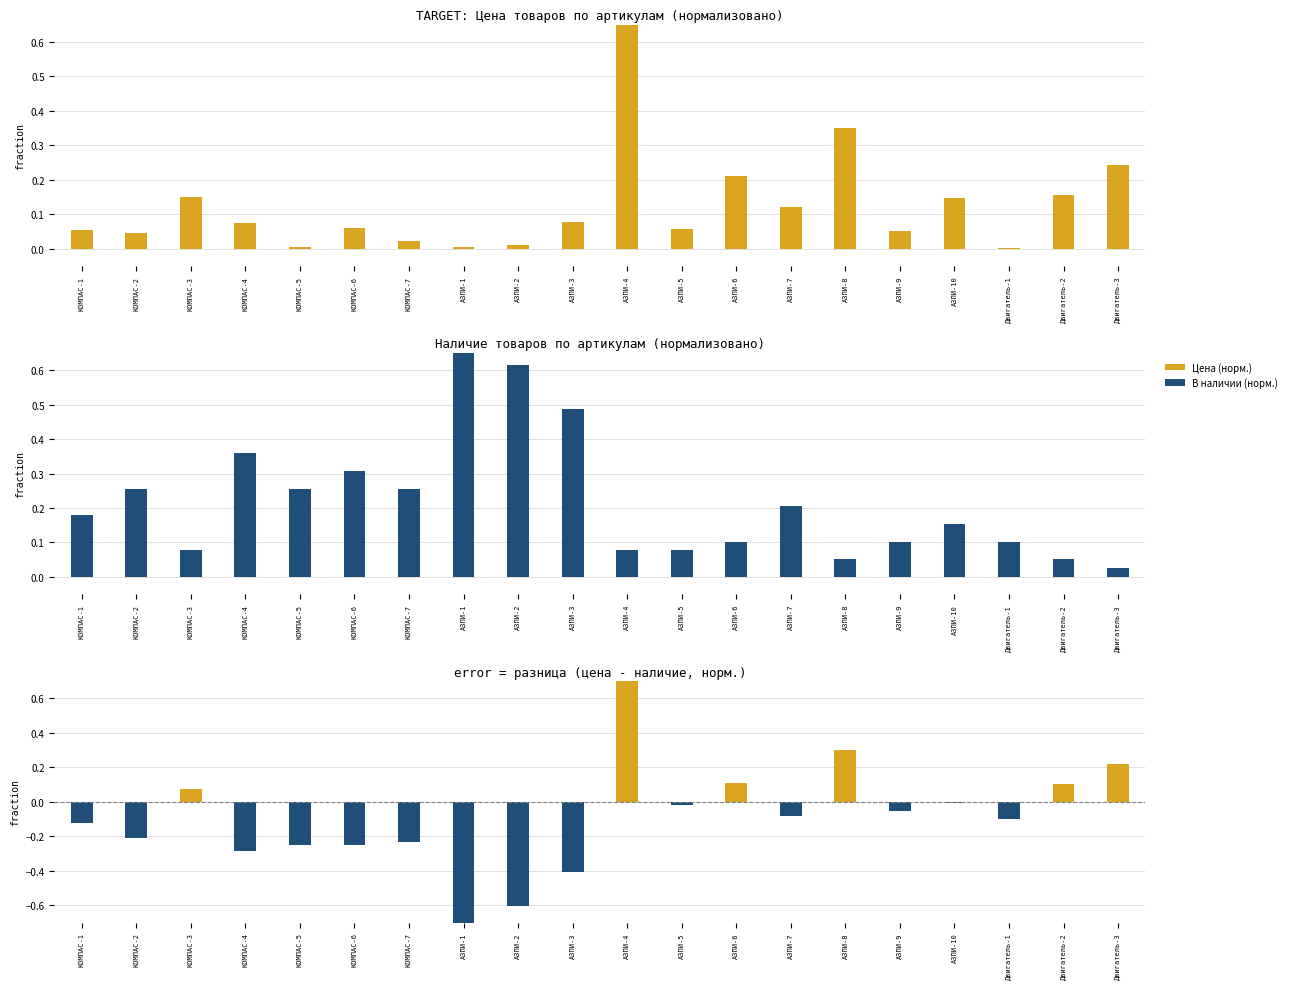

What is the spread (max minus min) of values at КОМПАС-4?

0.6